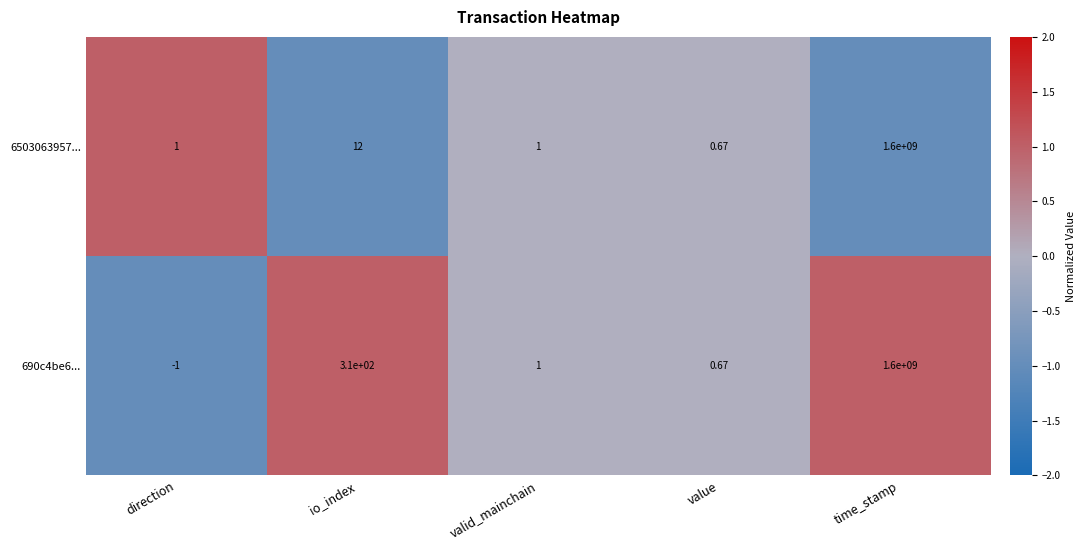

At which category does the chart reach its minimum across all series?

direction